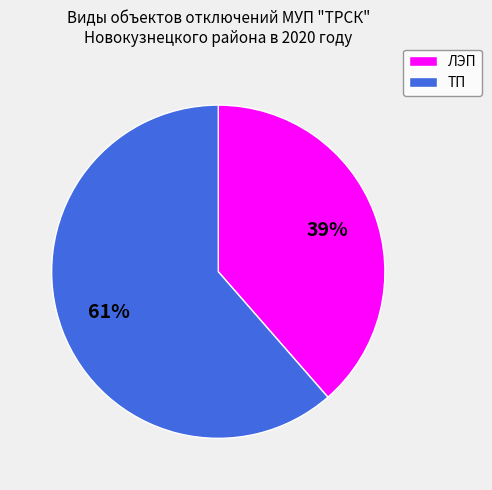

To the nearest percent, what portion does ТП represent?

61%